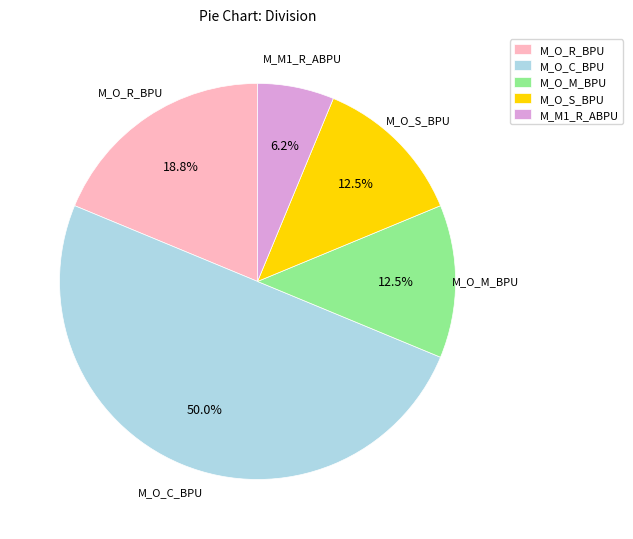

Combined, do M_O_M_BPU and M_O_C_BPU account for over 50%?

Yes